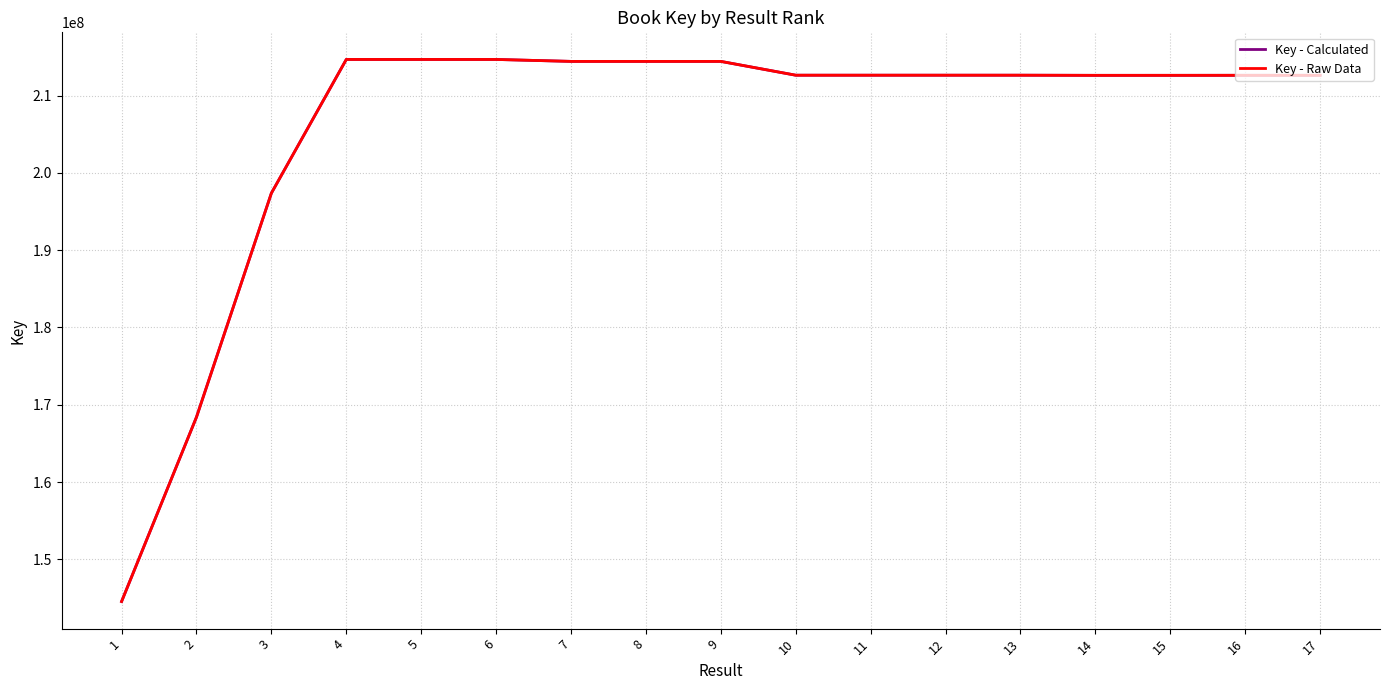

Does the chart have visible grid lines?

Yes